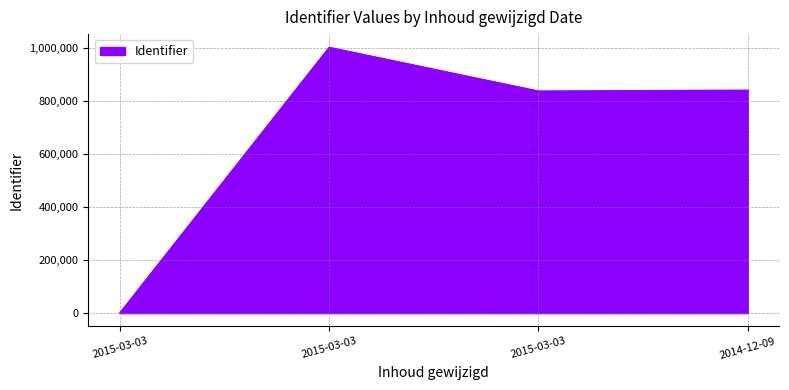

At which category does the chart reach its peak across all series?

2015-03-03